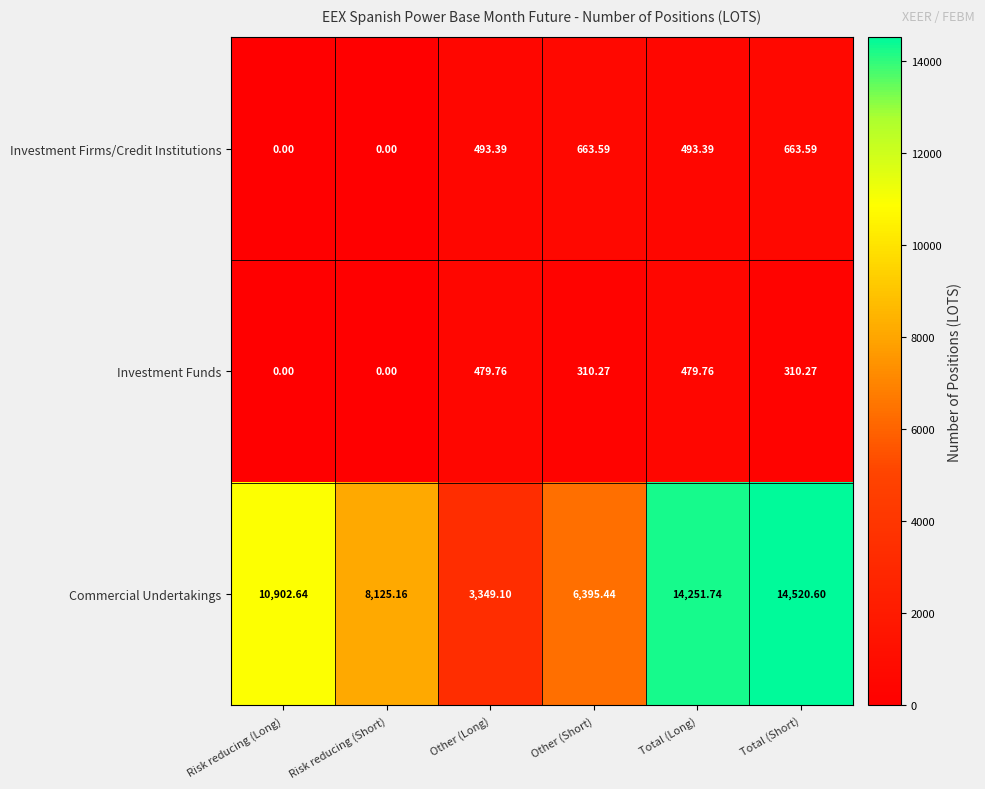

Count the number of categories in the chart.

6